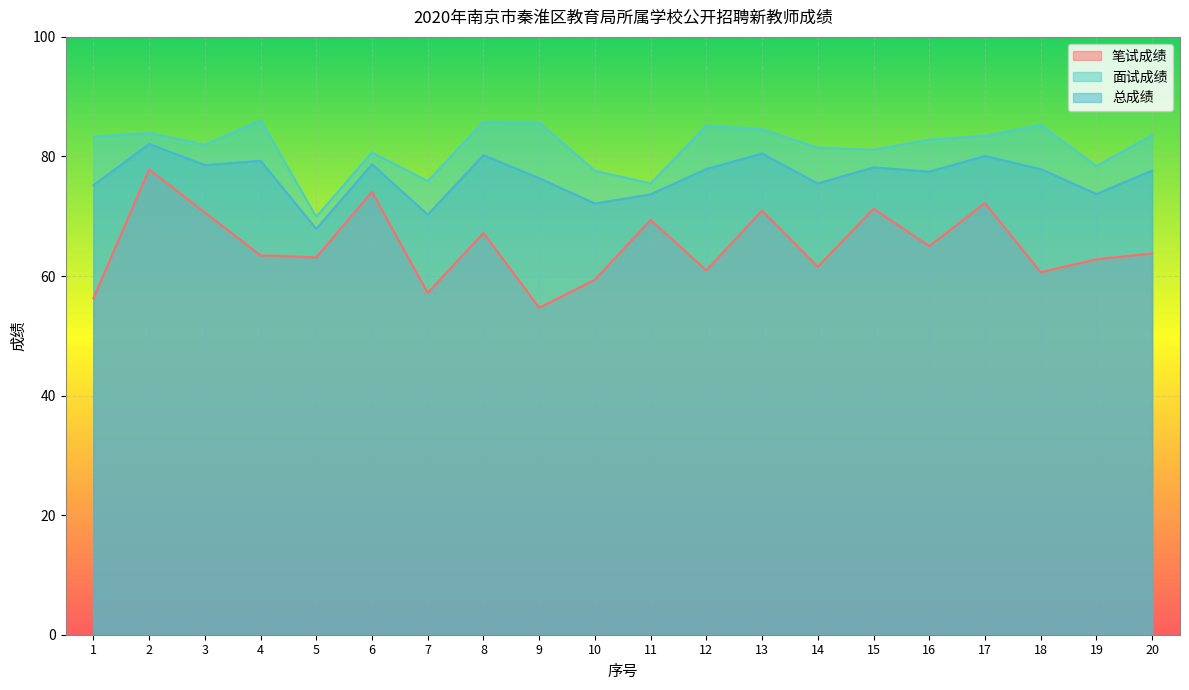

Does the chart display data point markers on the line(s)?

No